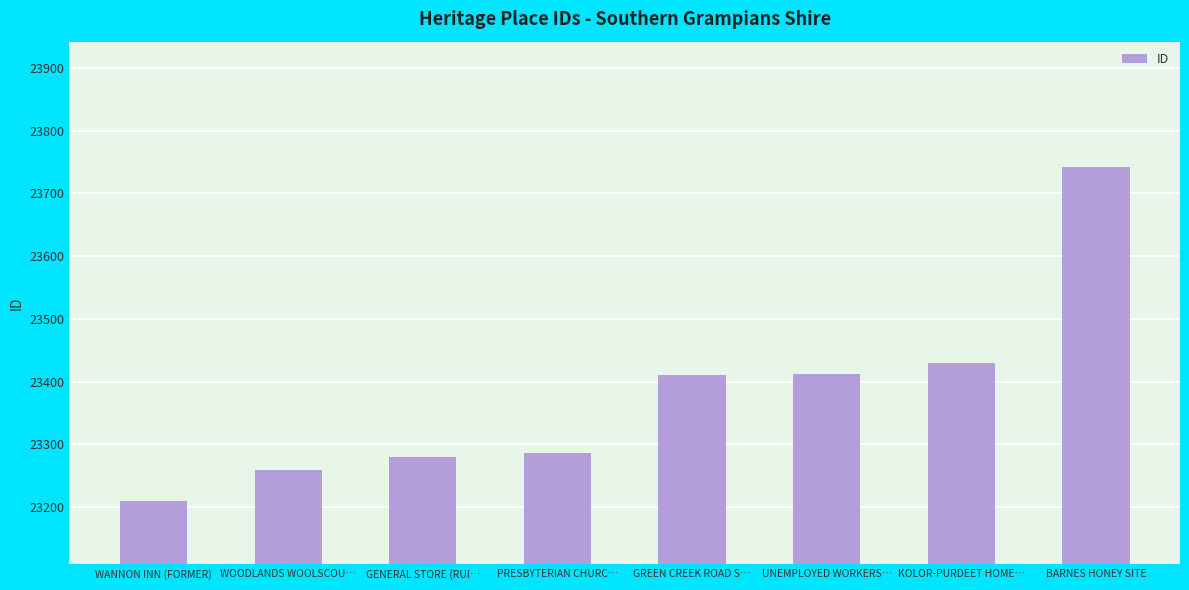

True or false: the data shows 23287 at PRESBYTERIAN CHURC….

True